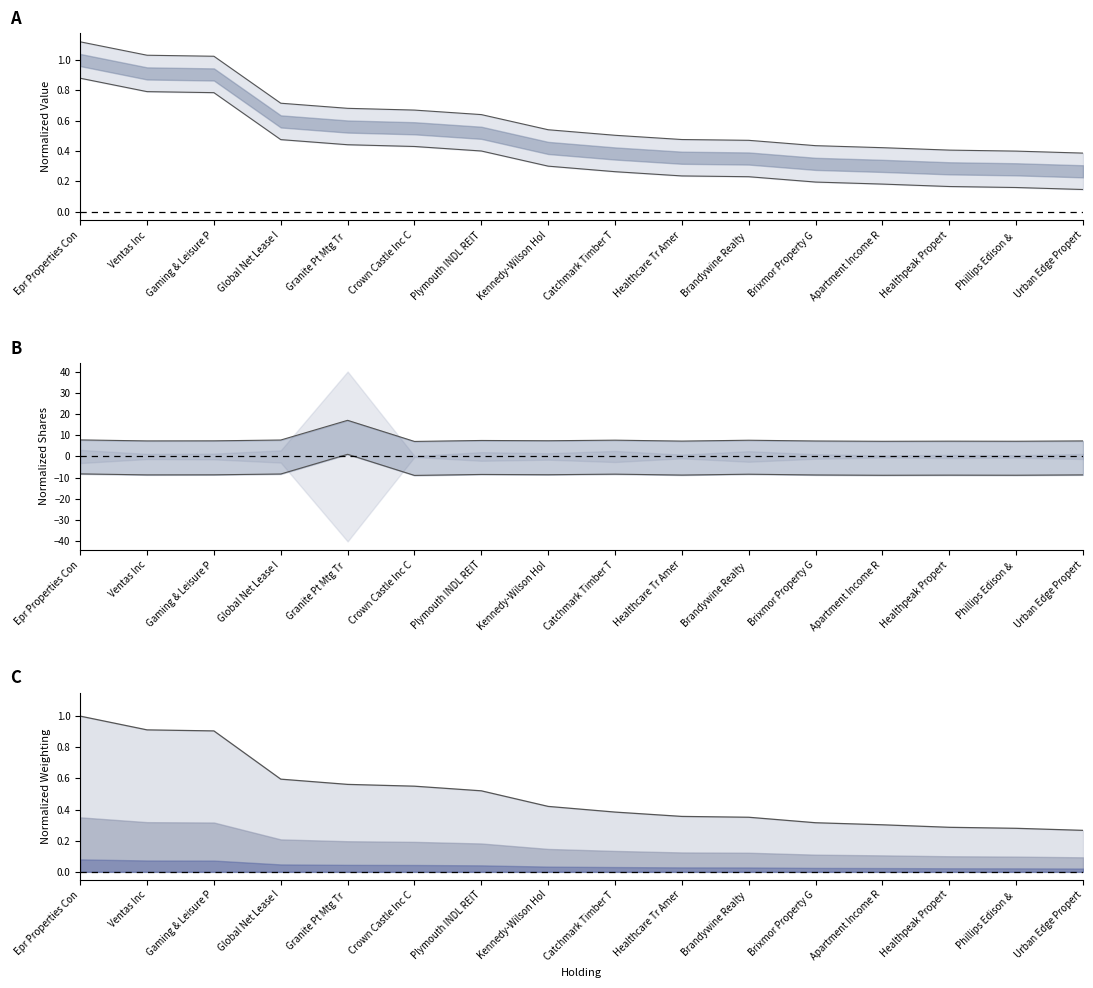

What is the difference between the highest and lowest values at Kennedy-Wilson Hol?

7.0